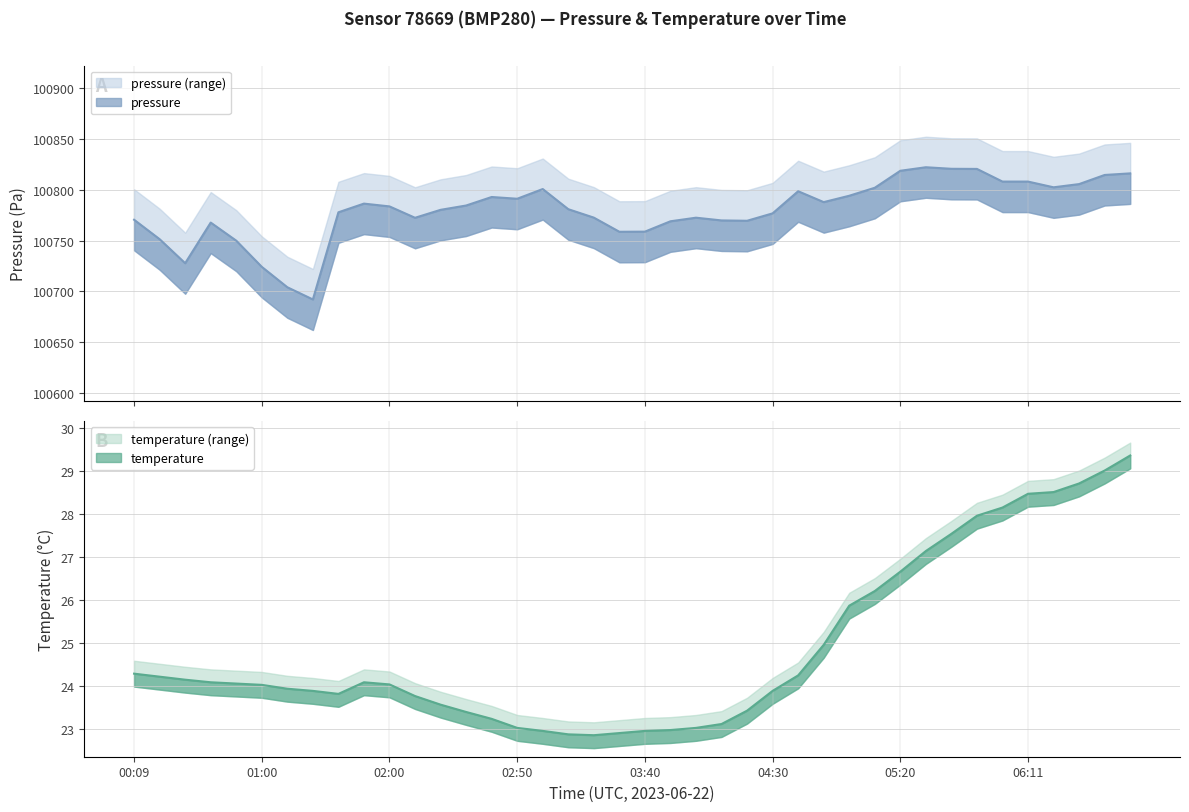

Reading right to left, list all the values displayed in this chart.

pressure: 06:51=100816.0	06:41=100814.5	06:31=100805.5	06:21=100802.3	06:11=100808.0	06:01=100808.0	05:51=100820.4	05:41=100820.5	05:30=100822.1	05:20=100818.6	05:10=100801.9	05:00=100794.0	04:50=100787.8	04:40=100798.5	04:30=100776.7	04:20=100769.4	04:10=100769.8	04:00=100772.5	03:50=100768.9	03:40=100758.8	03:30=100758.6	03:20=100772.5	03:10=100780.8	03:00=100800.6	02:50=100791.1	02:40=100792.8	02:30=100784.4	02:20=100780.2	02:10=100772.4	02:00=100783.6	01:50=100786.3	01:40=100777.8	01:30=100692.1	01:20=100704.1	01:00=100724.1	00:50=100749.9	00:40=100767.7	00:29=100727.7	00:19=100751.3	00:09=100770.4
temperature: 06:51=29.4	06:41=29.0	06:31=28.7	06:21=28.5	06:11=28.5	06:01=28.1	05:51=28.0	05:41=27.5	05:30=27.1	05:20=26.7	05:10=26.2	05:00=25.9	04:50=25.0	04:40=24.2	04:30=23.9	04:20=23.4	04:10=23.1	04:00=23.0	03:50=23.0	03:40=23.0	03:30=22.9	03:20=22.9	03:10=22.9	03:00=23.0	02:50=23.0	02:40=23.2	02:30=23.4	02:20=23.6	02:10=23.8	02:00=24.0	01:50=24.1	01:40=23.8	01:30=23.9	01:20=23.9	01:00=24.0	00:50=24.1	00:40=24.1	00:29=24.1	00:19=24.2	00:09=24.3